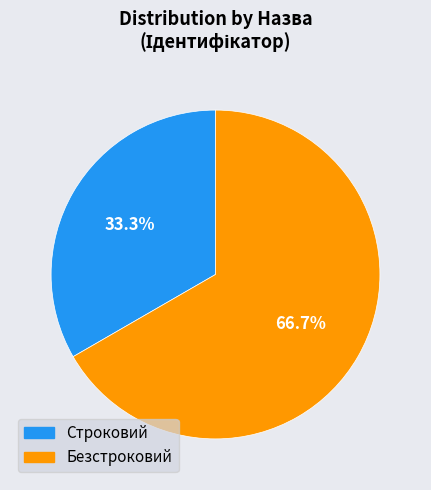

What is the smallest slice in the pie chart?

Строковий